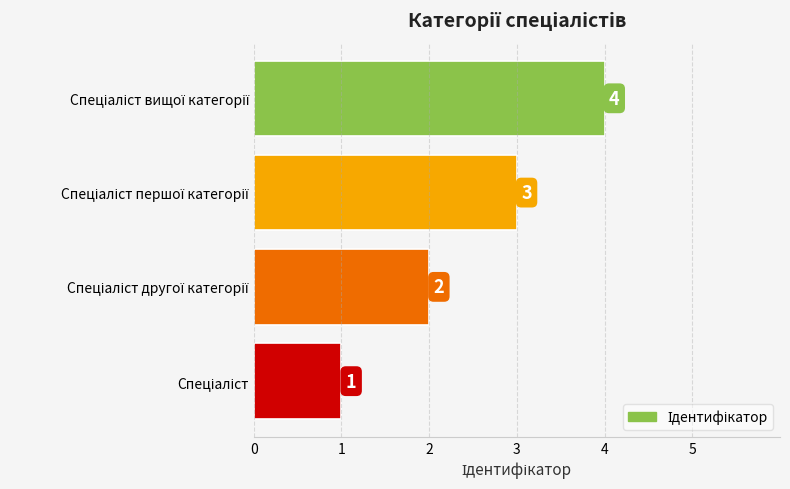

How many values are between 2 and 4?

3